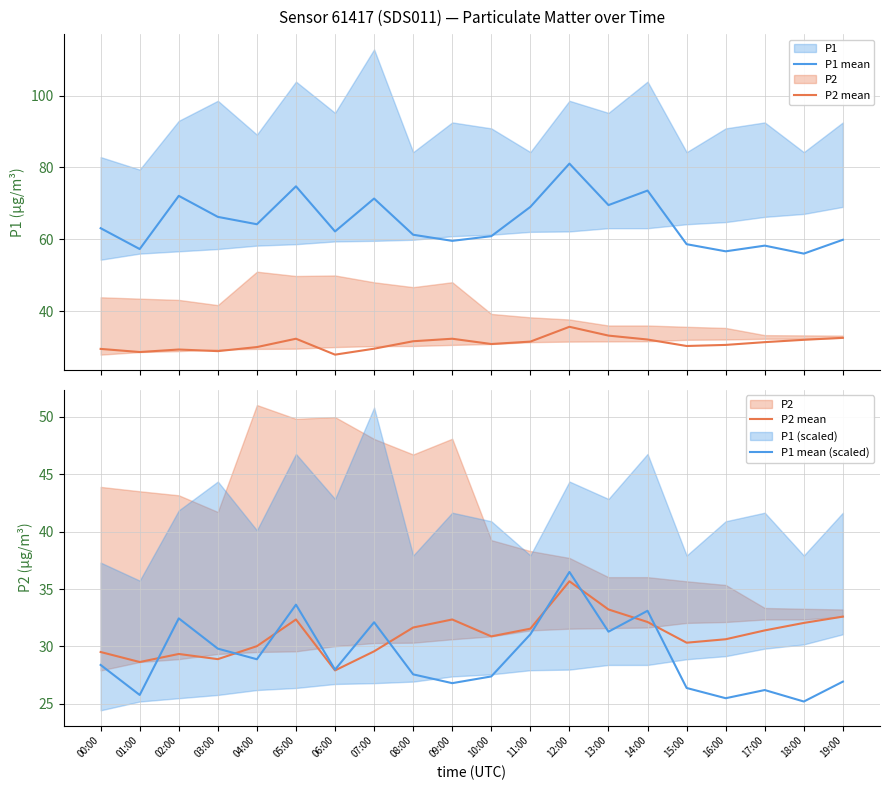

Which series has the widest spread of values?

P1 mean